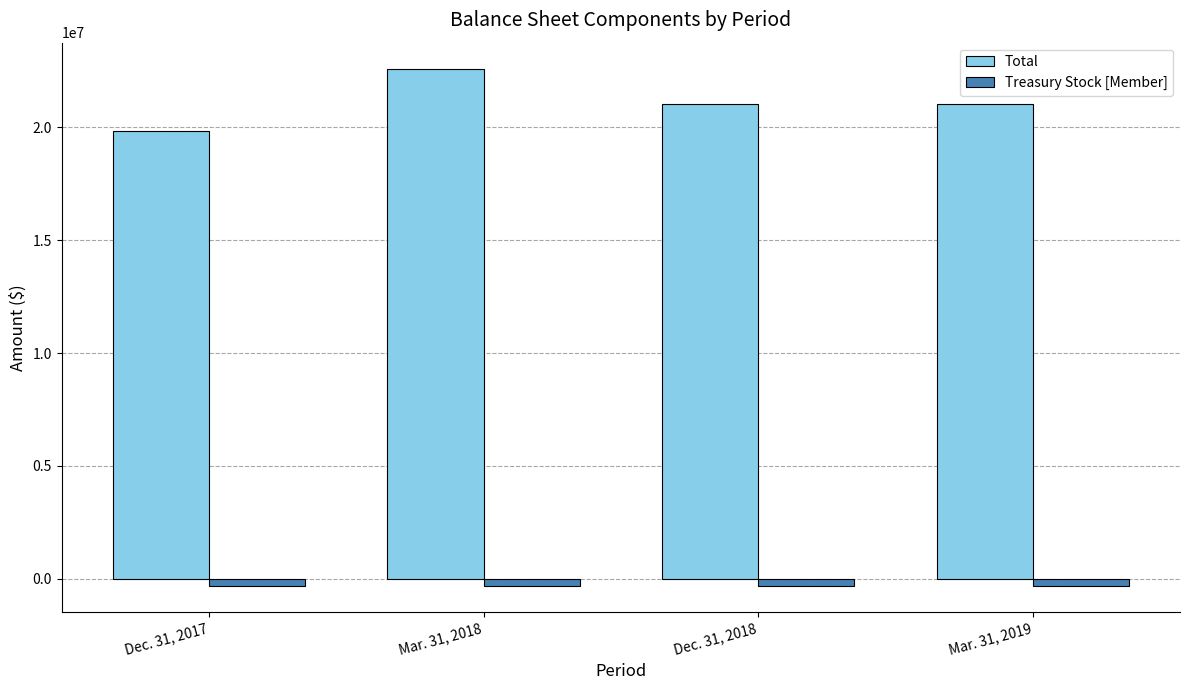

Between Dec. 31, 2017 and Mar. 31, 2018, which series saw the biggest shift?

Total